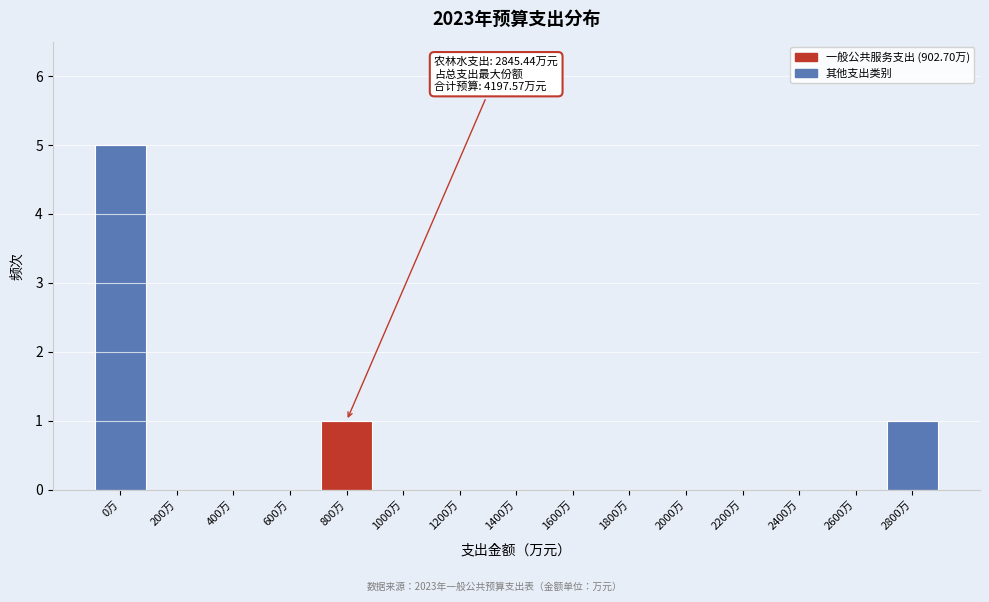

Reading right to left, what are all the values shown in this chart?

2800万=1	2600万=0	2400万=0	2200万=0	2000万=0	1800万=0	1600万=0	1400万=0	1200万=0	1000万=0	800万=1	600万=0	400万=0	200万=0	0万=5